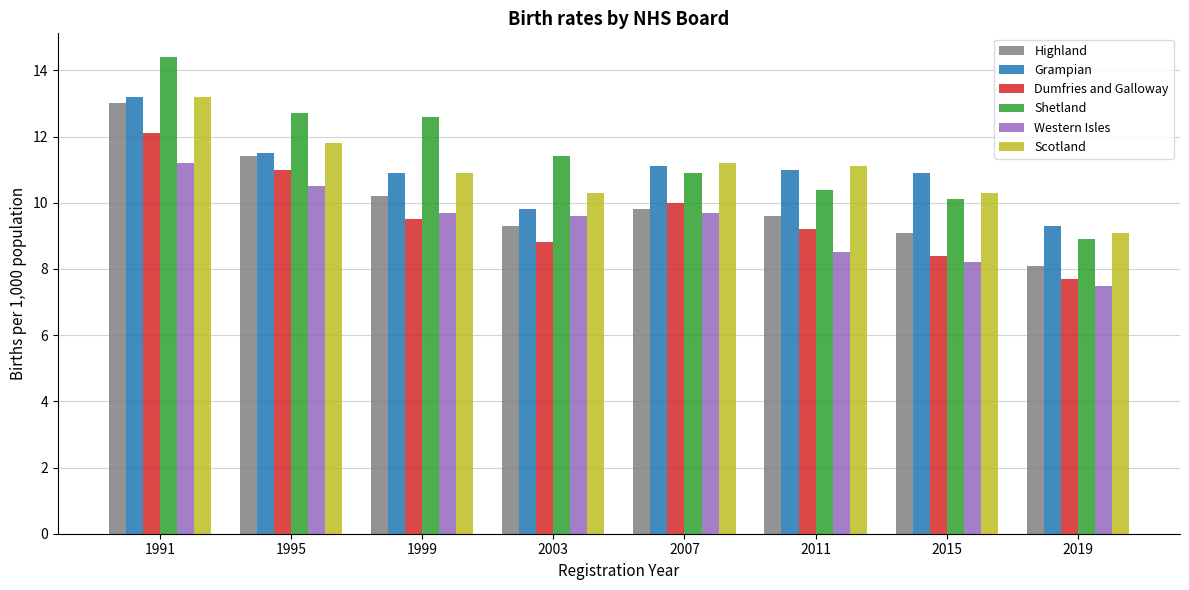

What is the total value across all series at 2007?

62.7